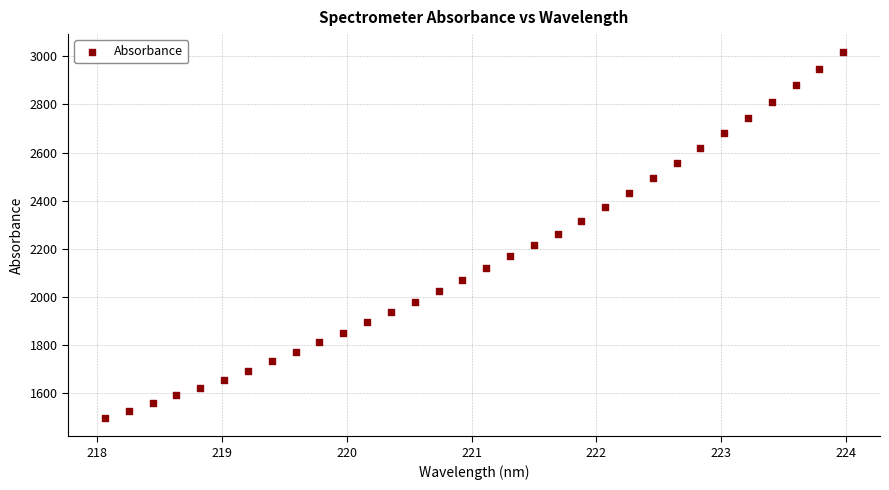

What is the range of X values (max minus min)?

5.9